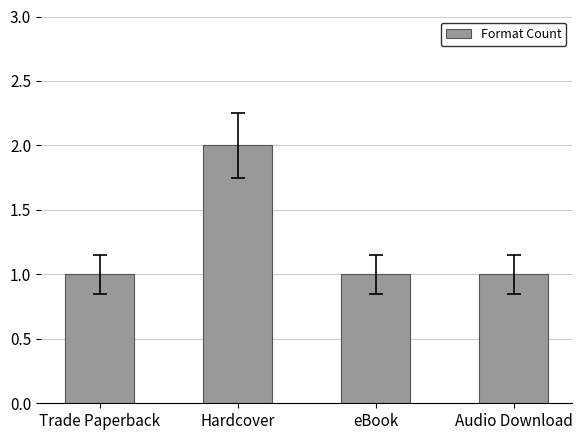

How many values are between 1 and 2?

4